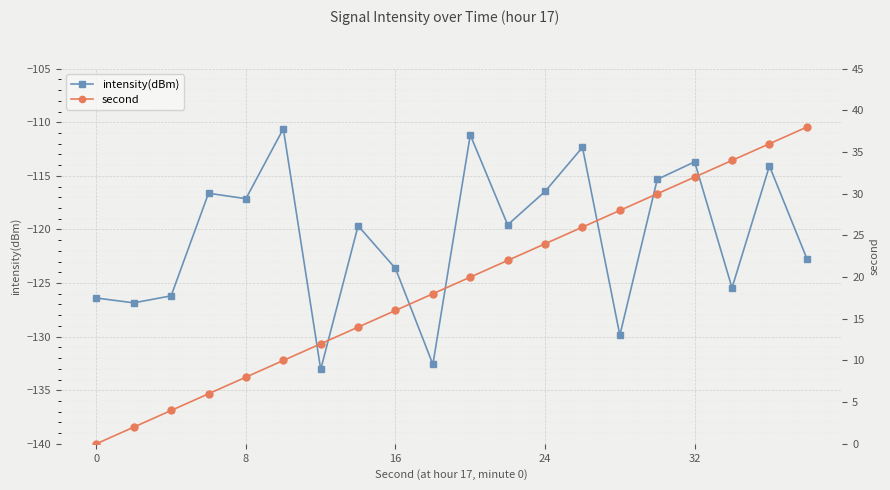

True or false: second and intensity(dBm) cross at least once.

False